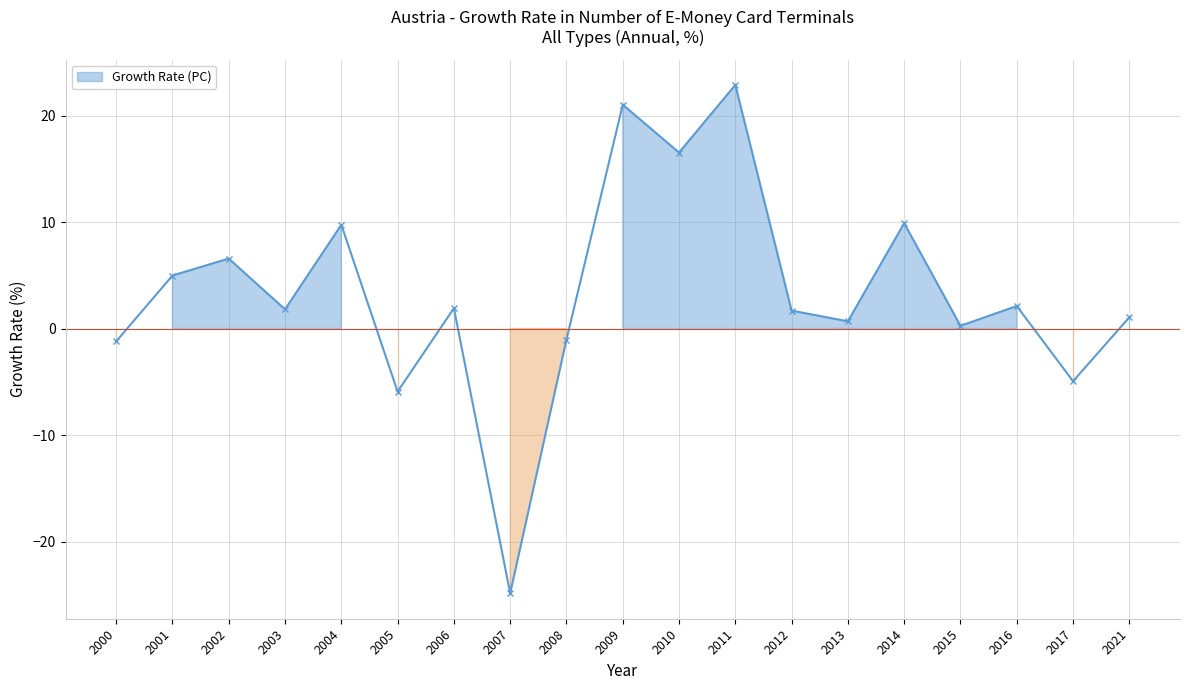

How many values are below zero?

5